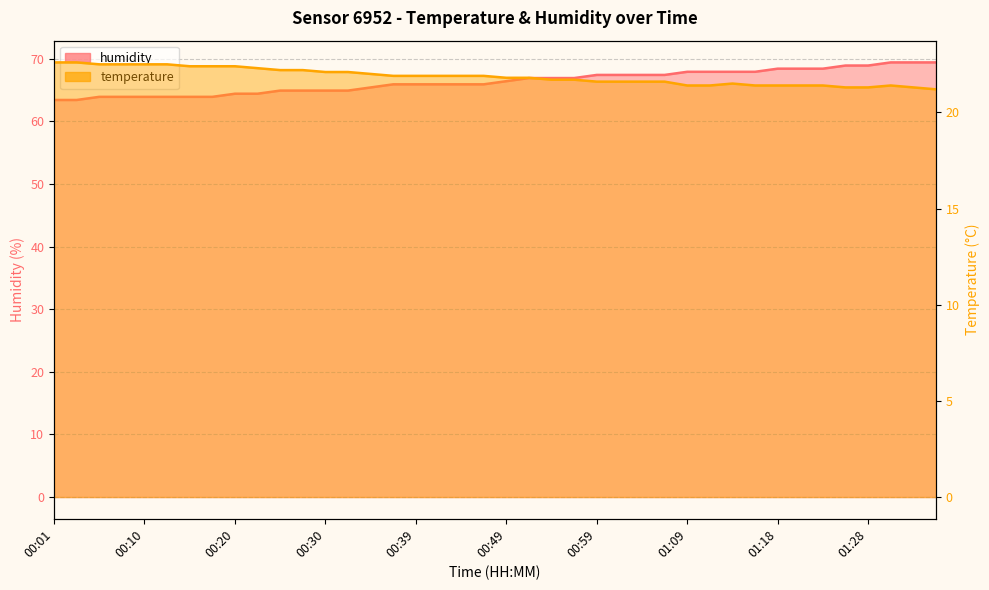

Between 00:23 and 00:44, which is larger?

00:44